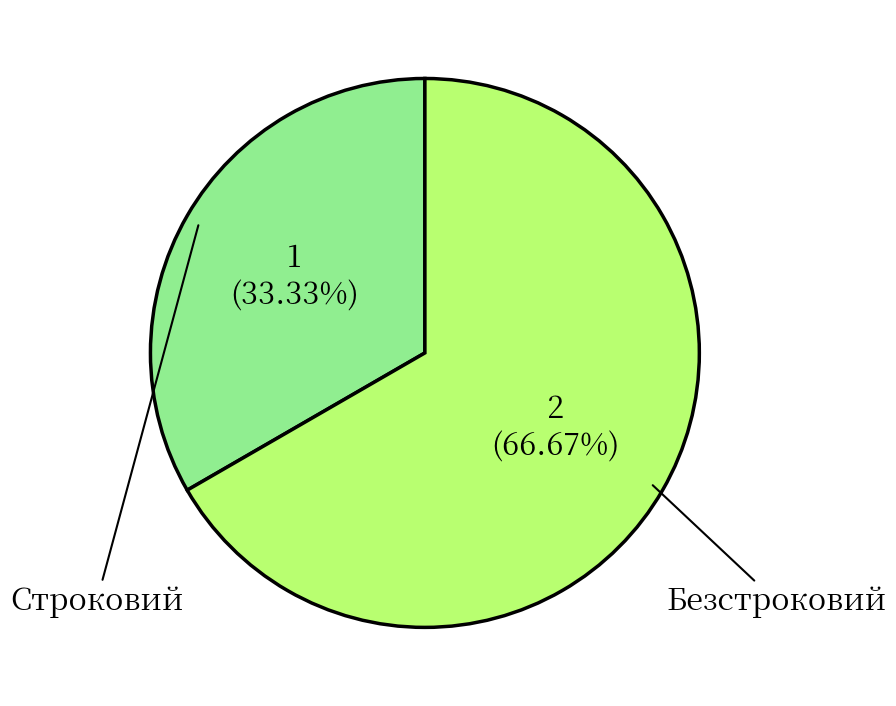

What percentage do Безстроковий and Строковий together represent?

100.0%